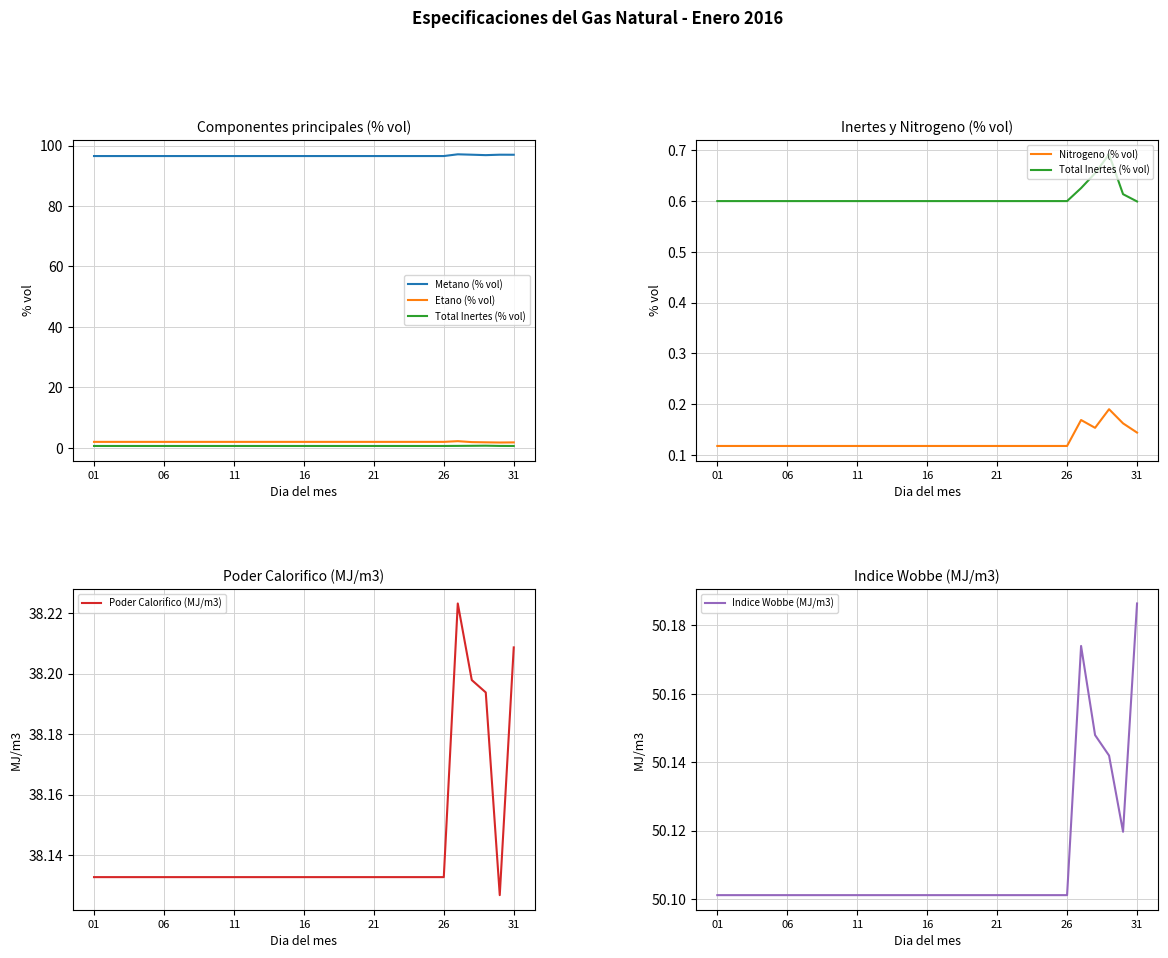

What value does the Total Inertes (% vol) series have at 26?

0.6